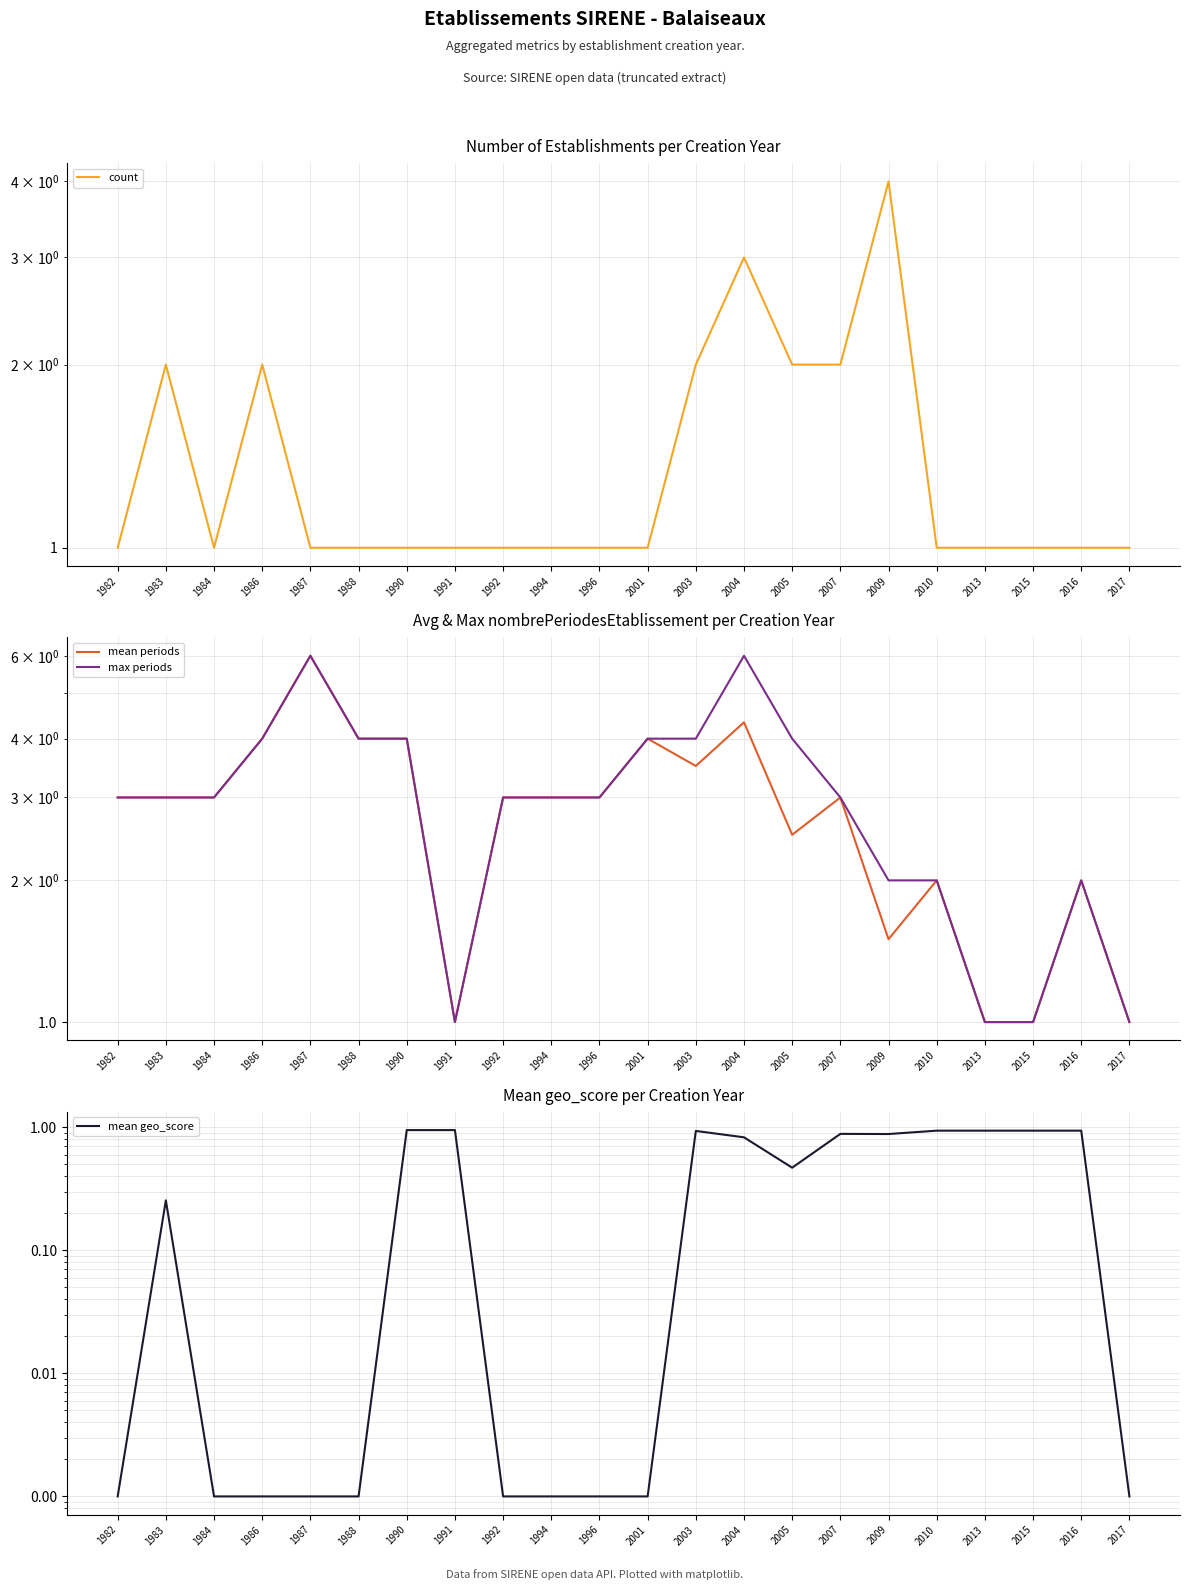

Which series has the largest range (max minus min)?

mean periods